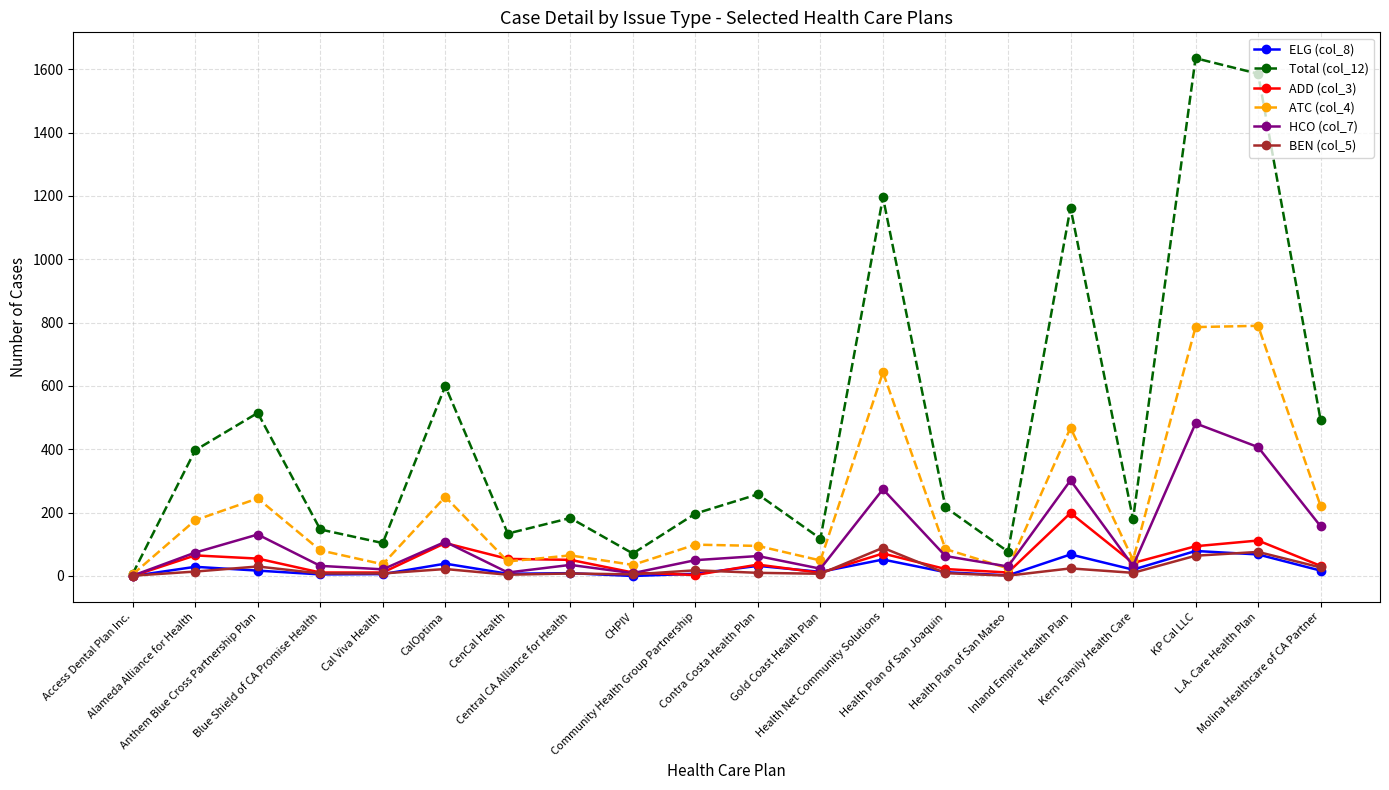

True or false: ATC (col_4) has more than 0 interior local peaks.

True